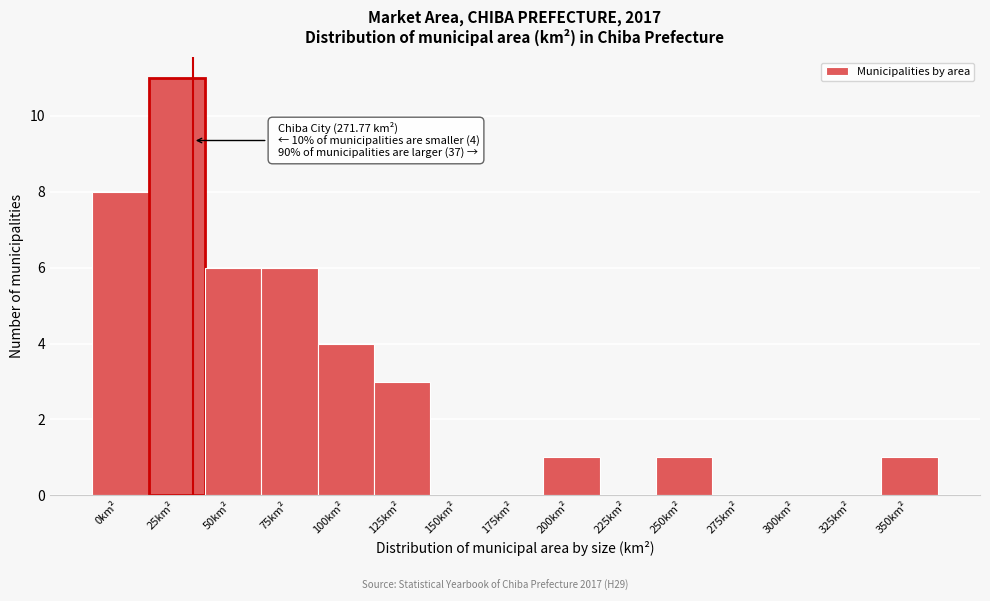

Reading left to right, extract all data points from this chart.

0km²=8	25km²=11	50km²=6	75km²=6	100km²=4	125km²=3	150km²=0	175km²=0	200km²=1	225km²=0	250km²=1	275km²=0	300km²=0	325km²=0	350km²=1